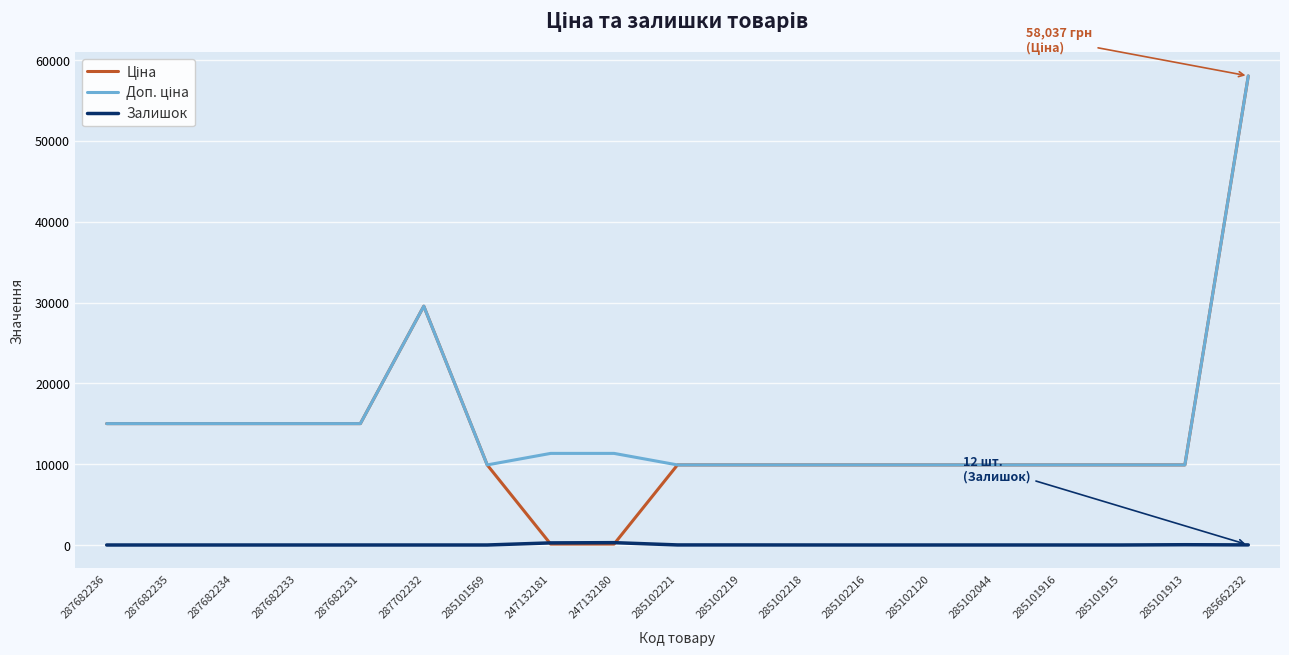

The Залишок series shows 0.0 at 285101569. True or false?

True